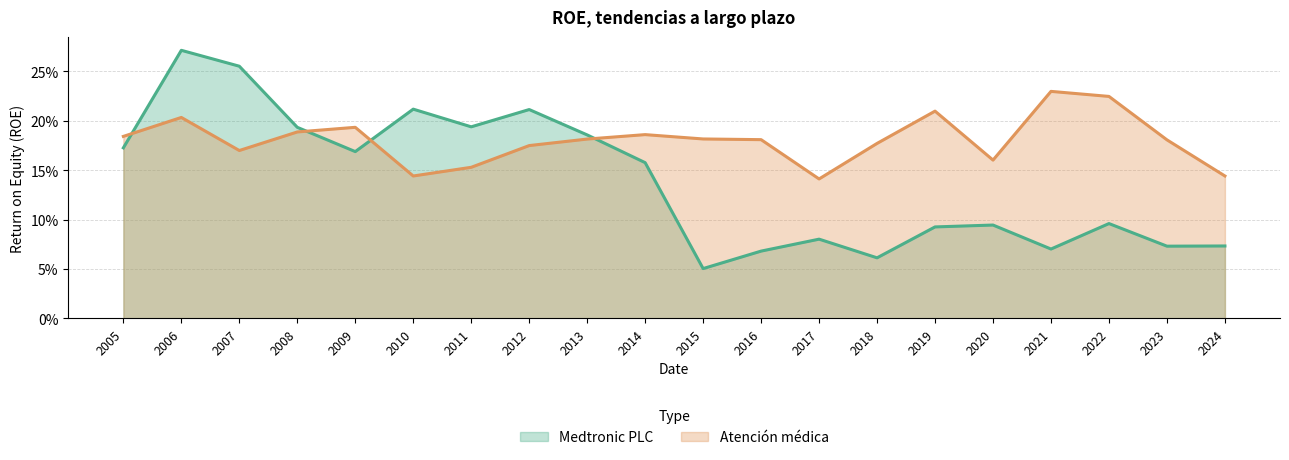

Does the chart display data point markers on the line(s)?

No